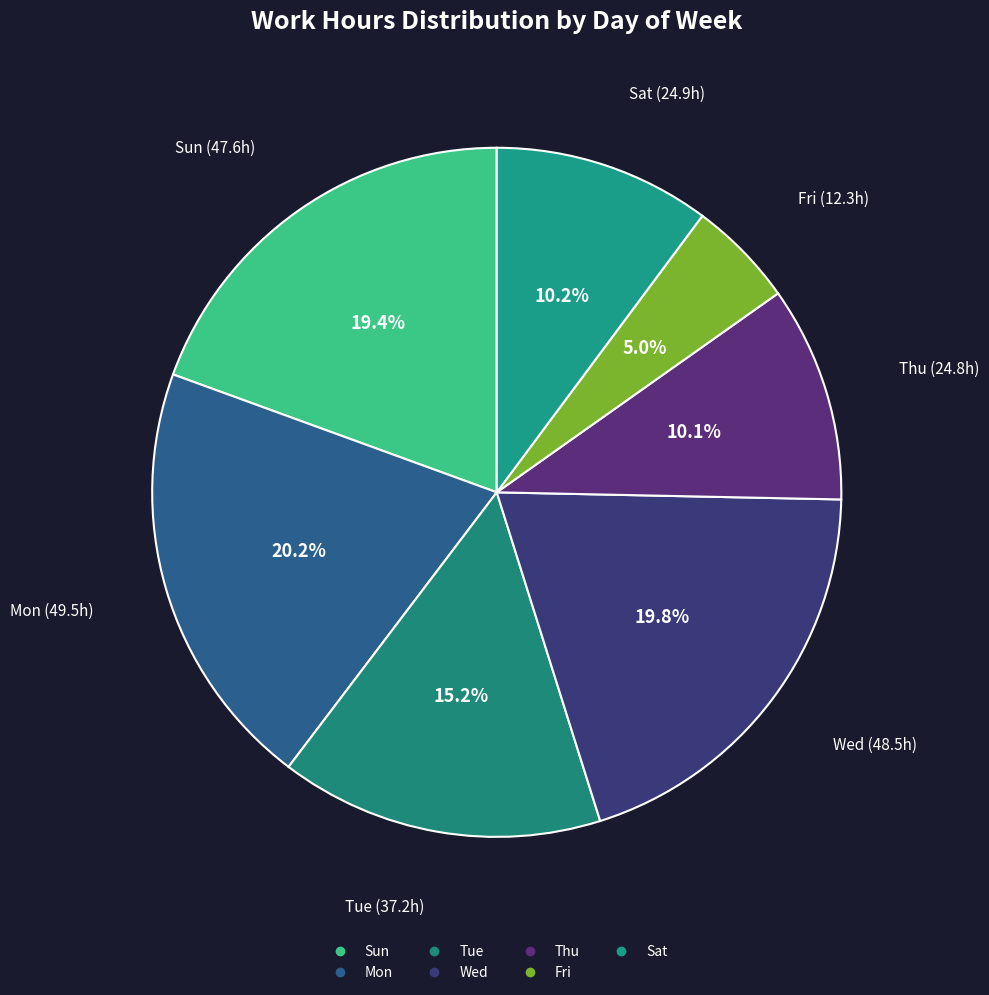

How many segments does this pie chart have?

7